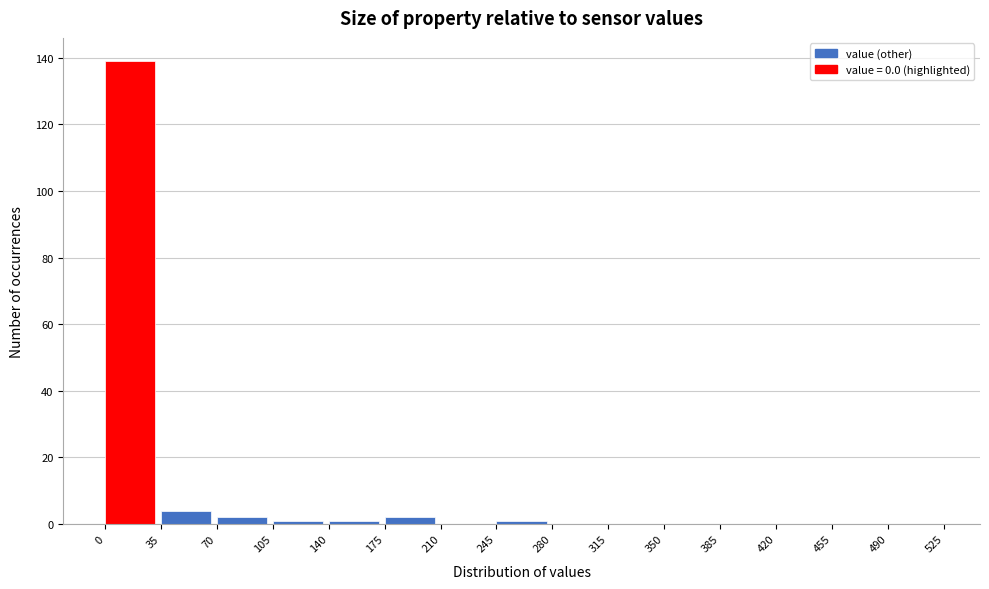

Reading left to right, list every bar in this chart as the range it spans on the x-axis followed by its height. The values are not printed on the chart, so give them approximately, as read against the axis.

0 to 35: 140
35 to 70: 4
70 to 105: 2
105 to 140: under 2
140 to 175: under 2
175 to 210: 2
210 to 245: 0
245 to 280: under 2
280 to 315: 0
315 to 350: 0
350 to 385: 0
385 to 420: 0
420 to 455: 0
455 to 490: 0
490 to 525: 0